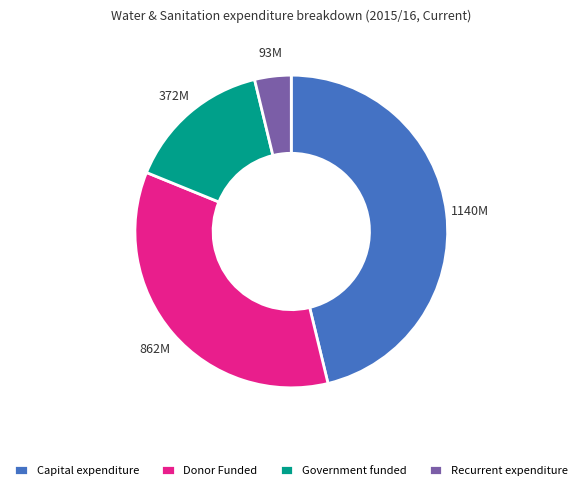

Rank the categories by value from lowest to highest.

Recurrent expenditure, Government funded, Donor Funded, Capital expenditure